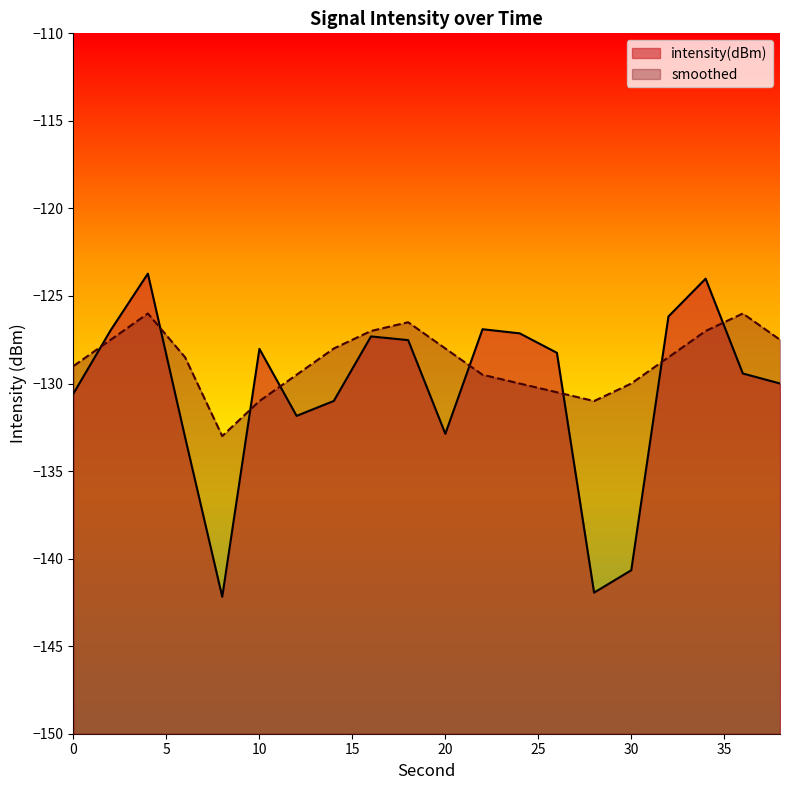

Which series has the largest range (max minus min)?

intensity(dBm)